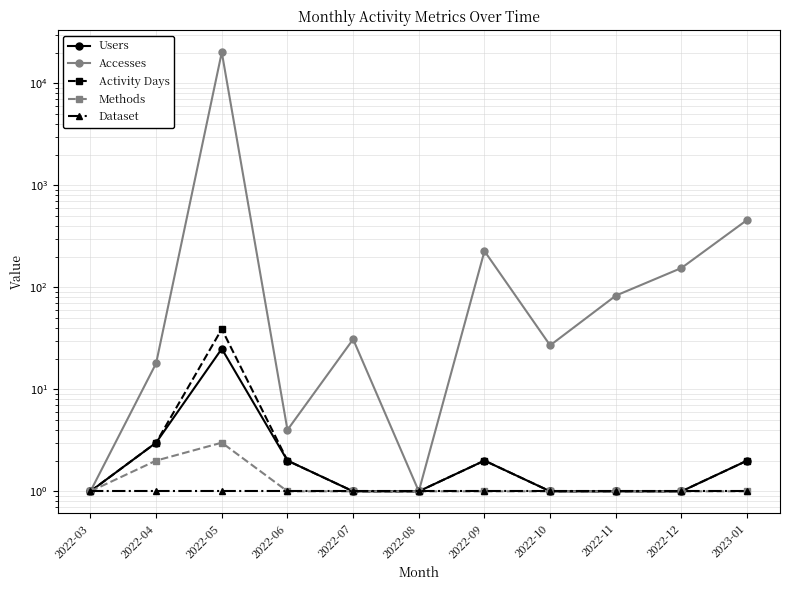

What is the total value across all series at 2022-08?

5